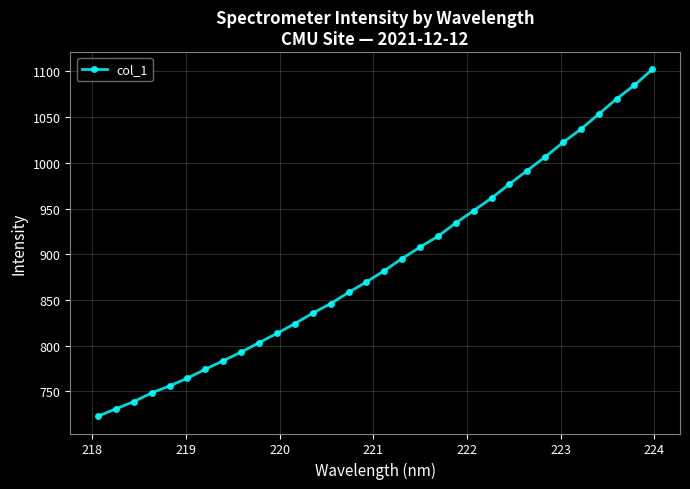

True or false: there are more than 2 points higher than both neighbors.

False